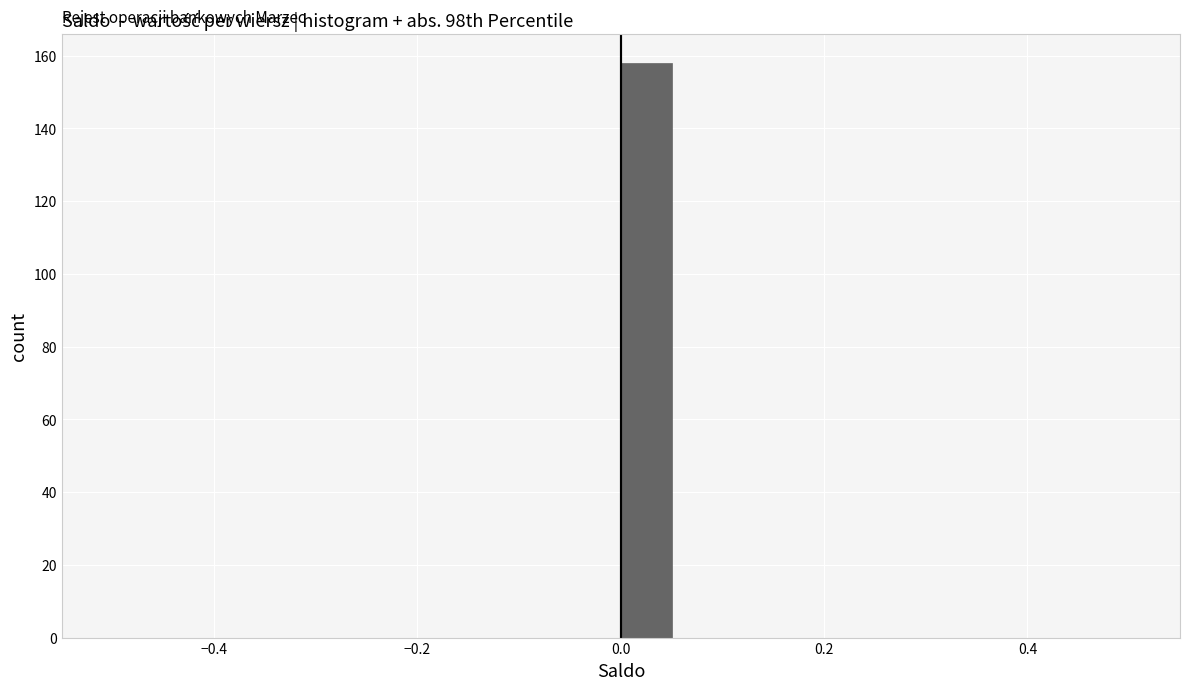

Read against the x-axis, roughly where is the centre of the tallest bar?

0.02